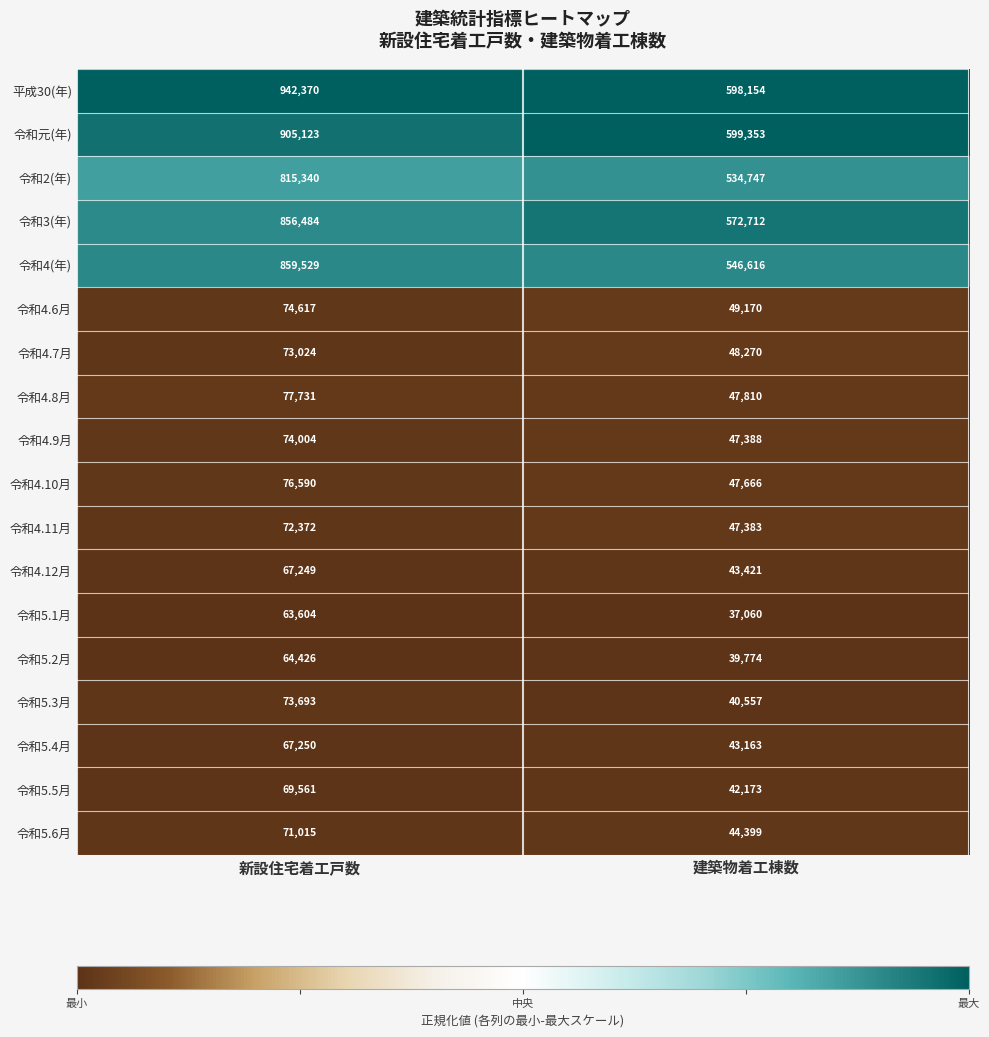

Count the number of data series in this chart.

18